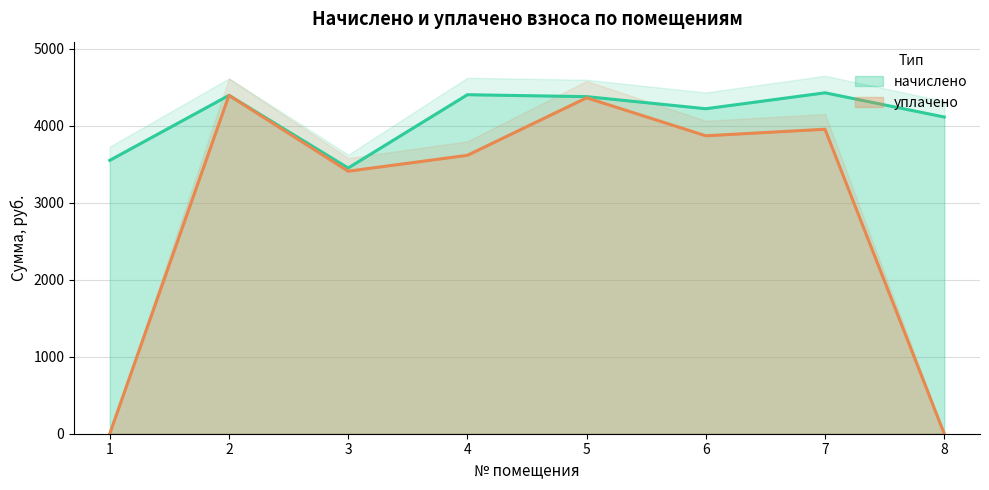

Reading left to right, transcribe all the data shown in this chart.

начислено (линия): 1=3552.1	2=4396.7	3=3452.8	4=4405.0	5=4380.1	6=4222.8	7=4429.8	8=4115.2
уплачено (линия): 1=0.0	2=4396.7	3=3411.1	4=3617.6	5=4365.0	6=3871.3	7=3956.6	8=0.0